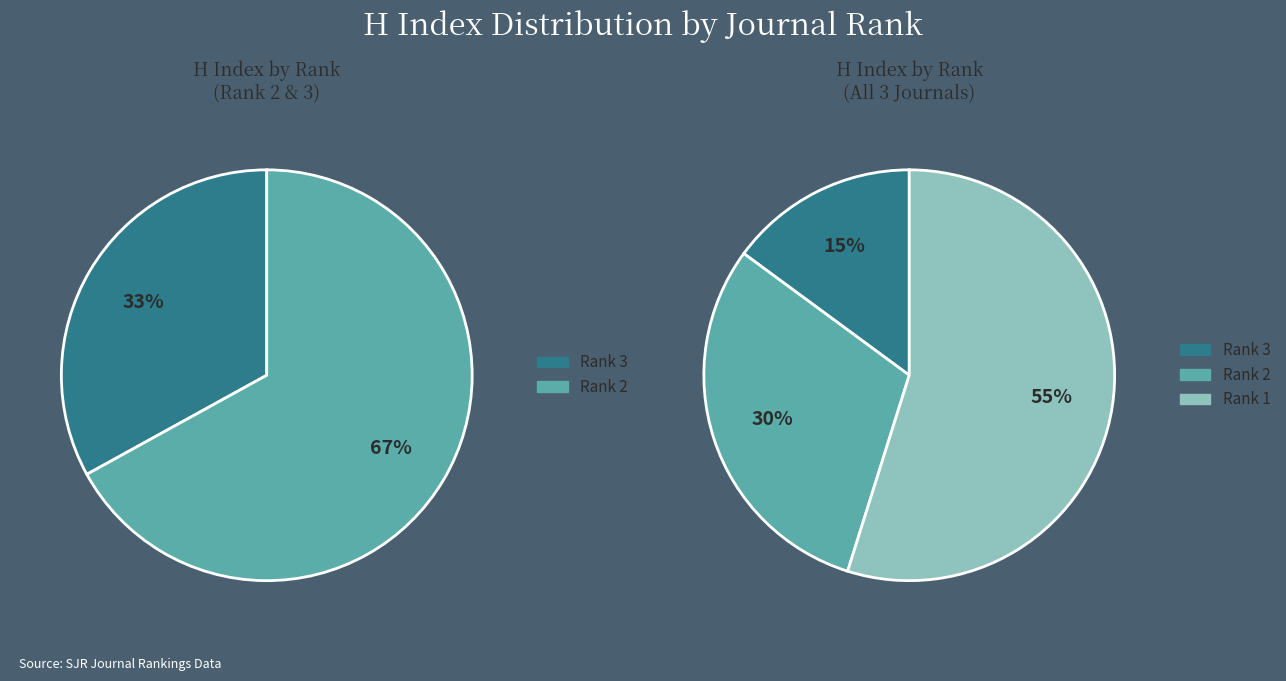

What percentage is the Rank 3 (Revista Clinica) slice, to the nearest percent?

15%